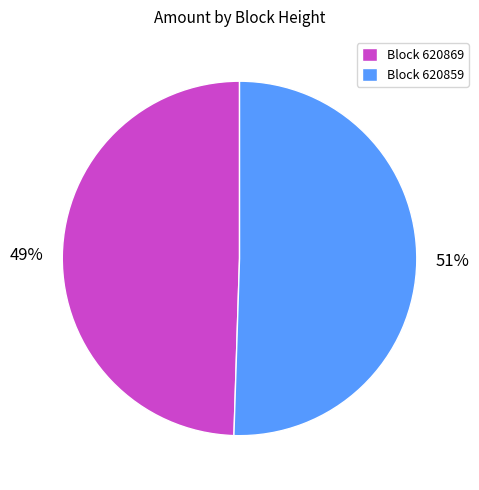

How many segments does this pie chart have?

2